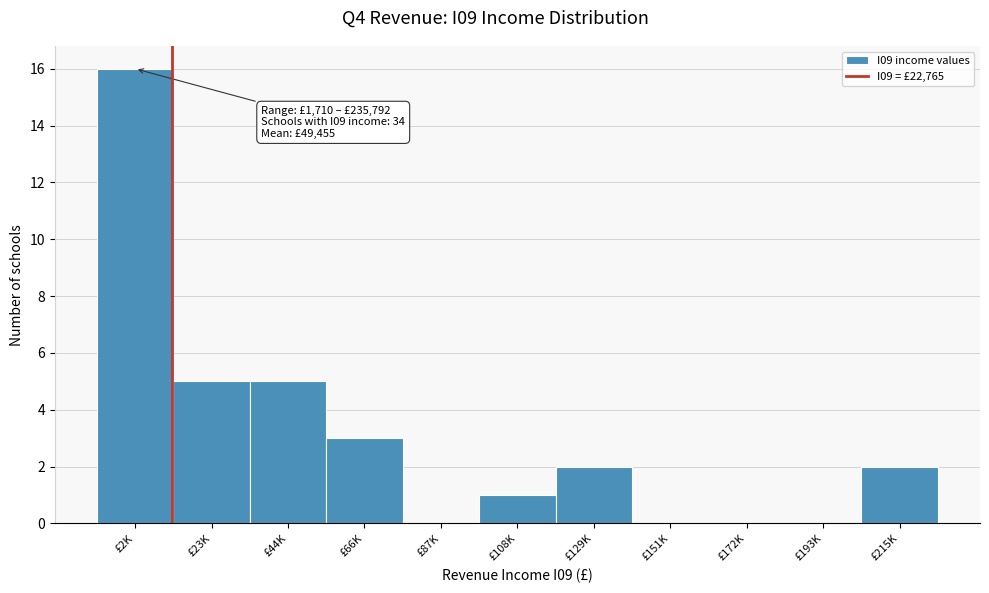

Reading right to left, what are all the values shown in this chart?

£215K=2	£193K=0	£172K=0	£151K=0	£129K=2	£108K=1	£87K=0	£66K=3	£44K=5	£23K=5	£2K=16